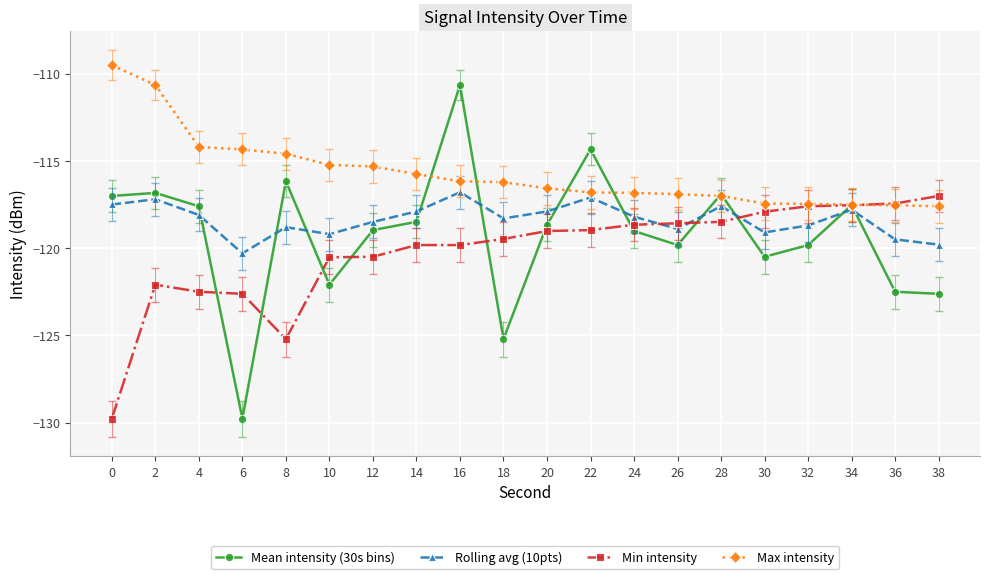

How many series are shown in this chart?

4